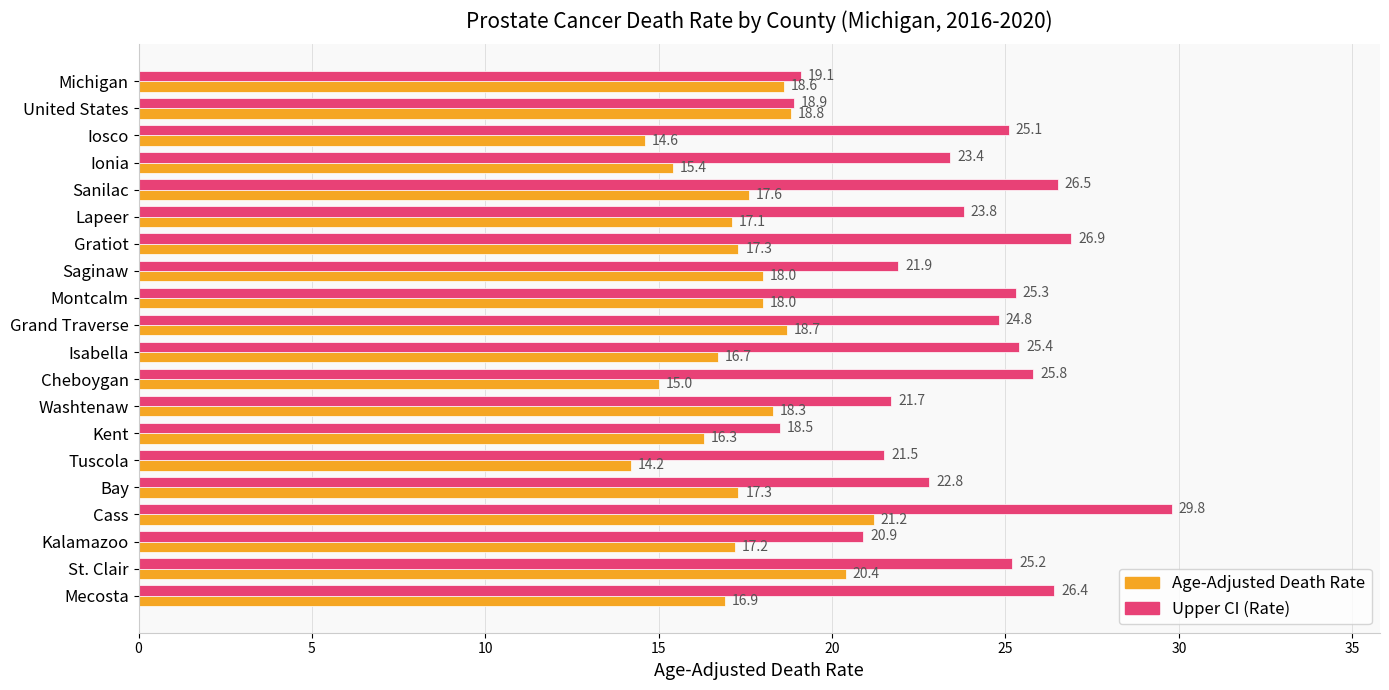

What is the greatest value displayed?

29.8